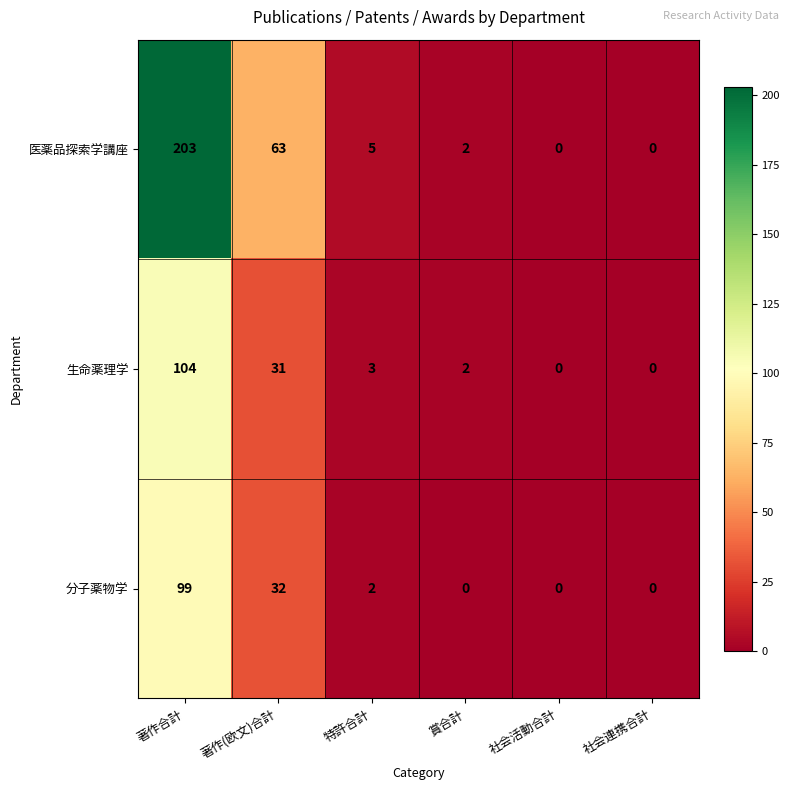

Is it true that 生命薬理学 equals 182 at 著作合計?

False